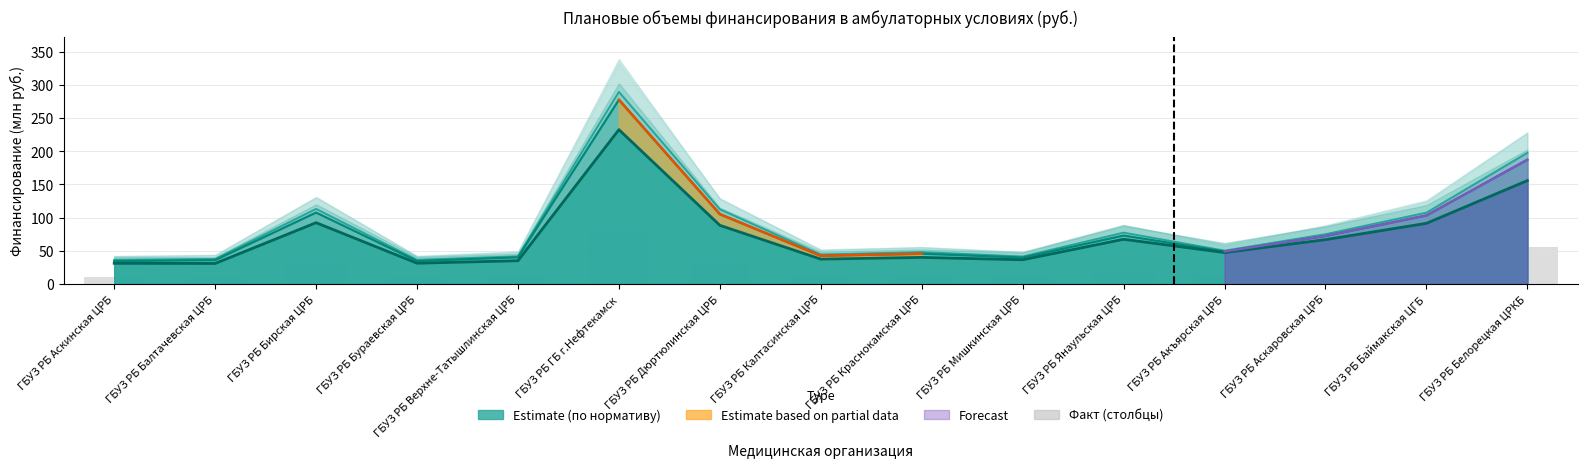

What is the average value of the по подушевому нормативу series?

72.3